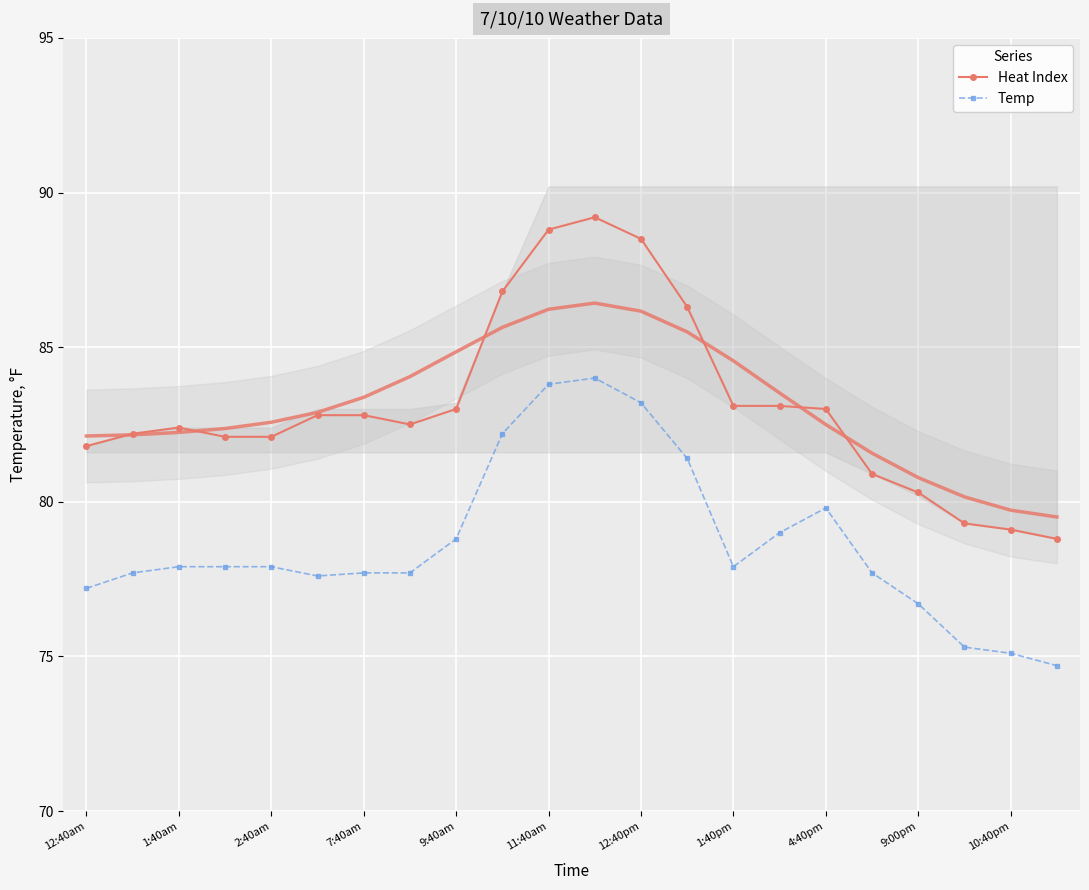

True or false: Temp and Heat Index intersect in this chart.

False